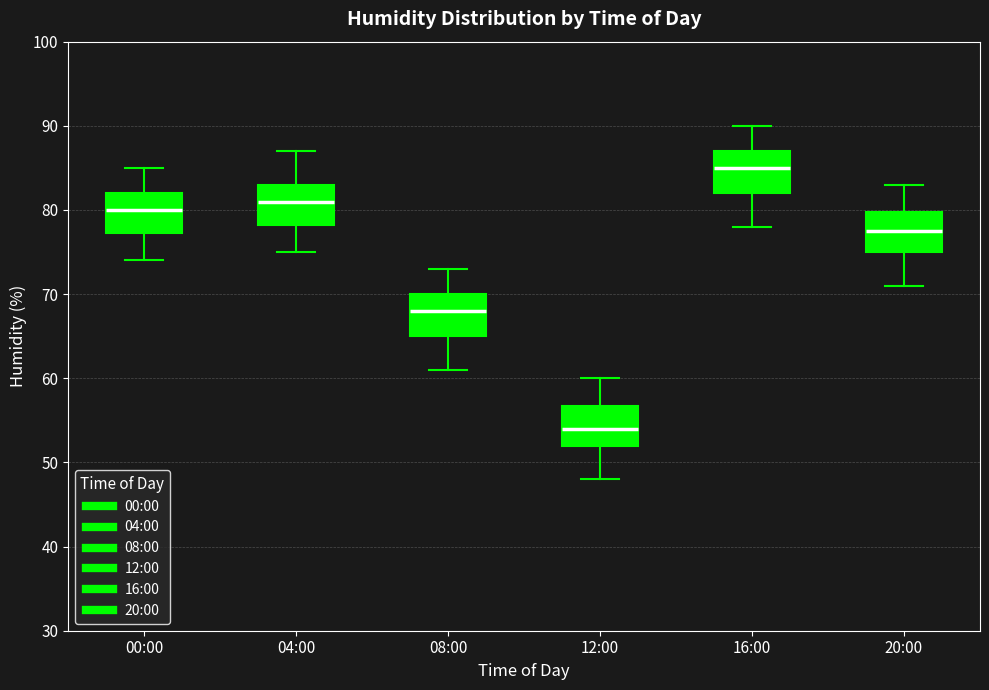

Which box has the highest median line?

16:00